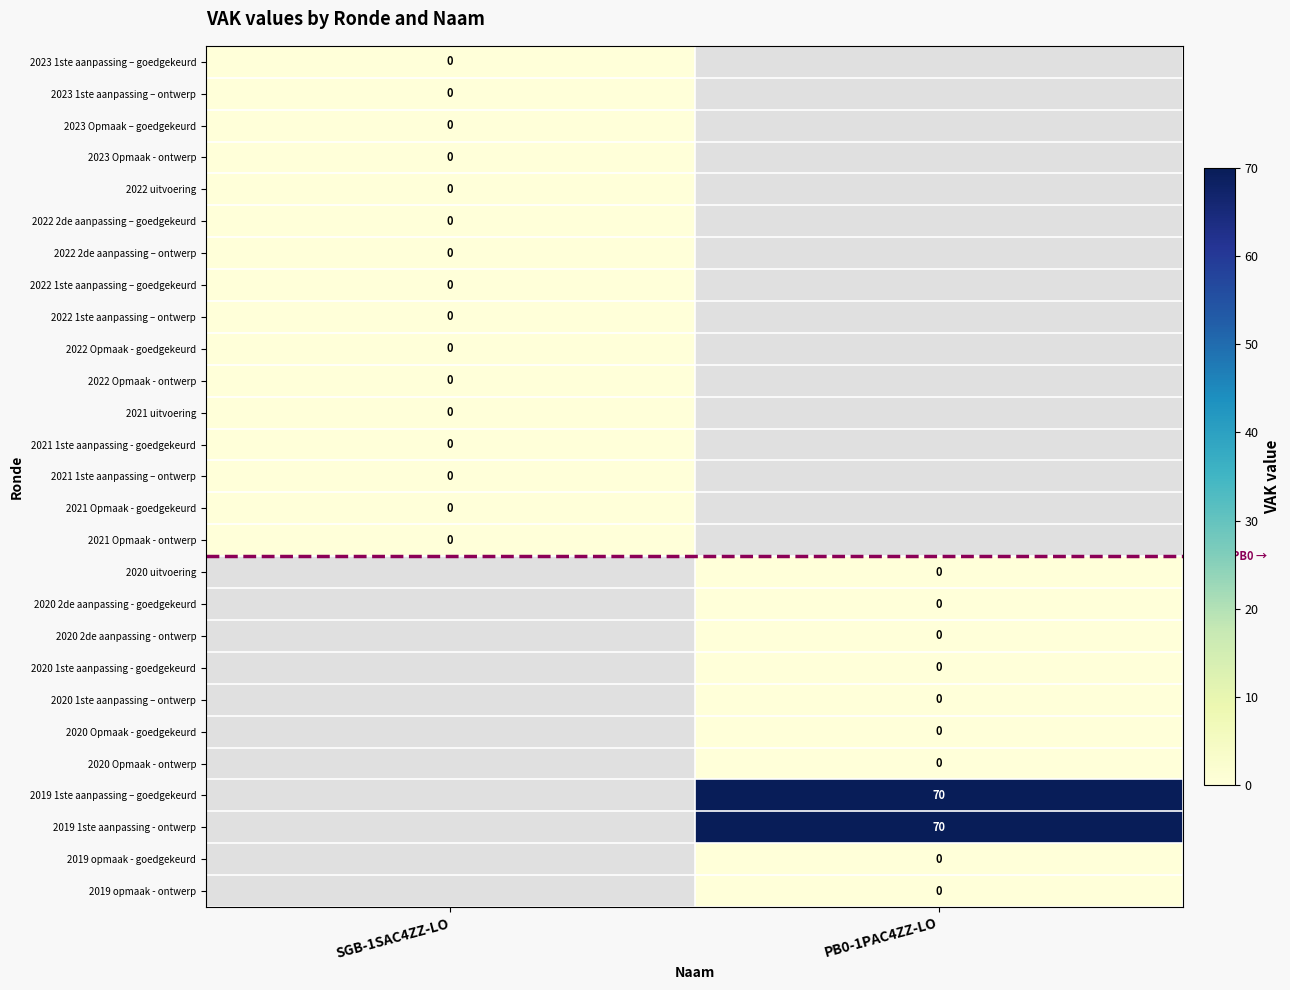

Which category has the highest value in the 2021 uitvoering series?

SGB-1SAC4ZZ-LO